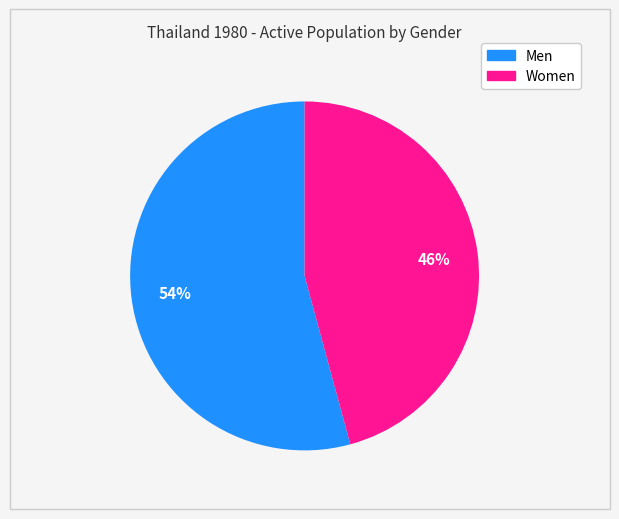

To the nearest percent, what portion does Women represent?

46%